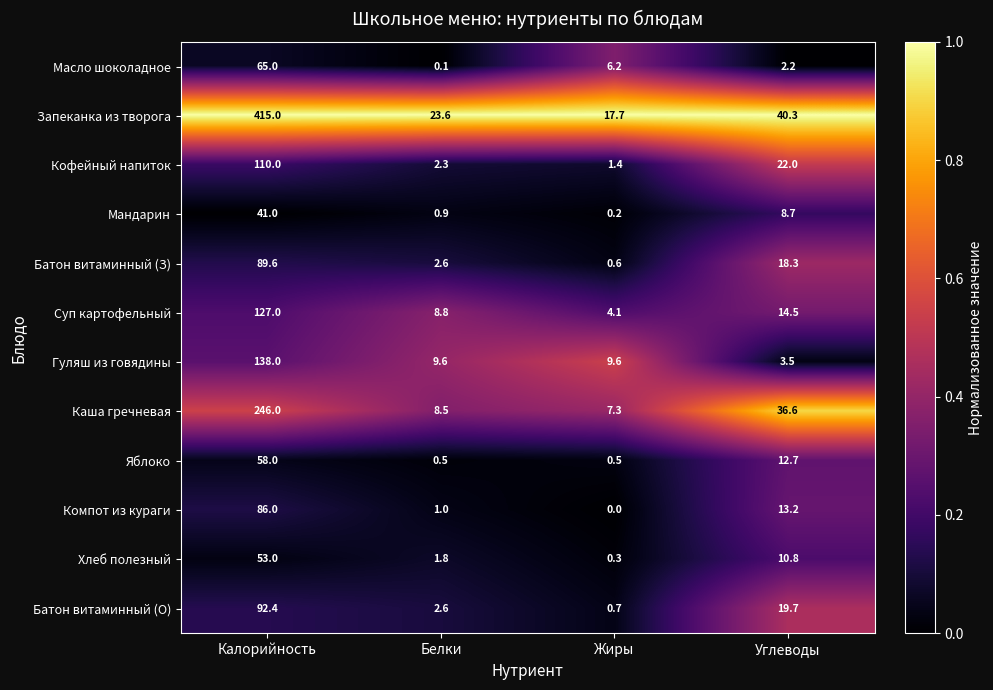

Which series has the largest total across all categories?

Запеканка из творога